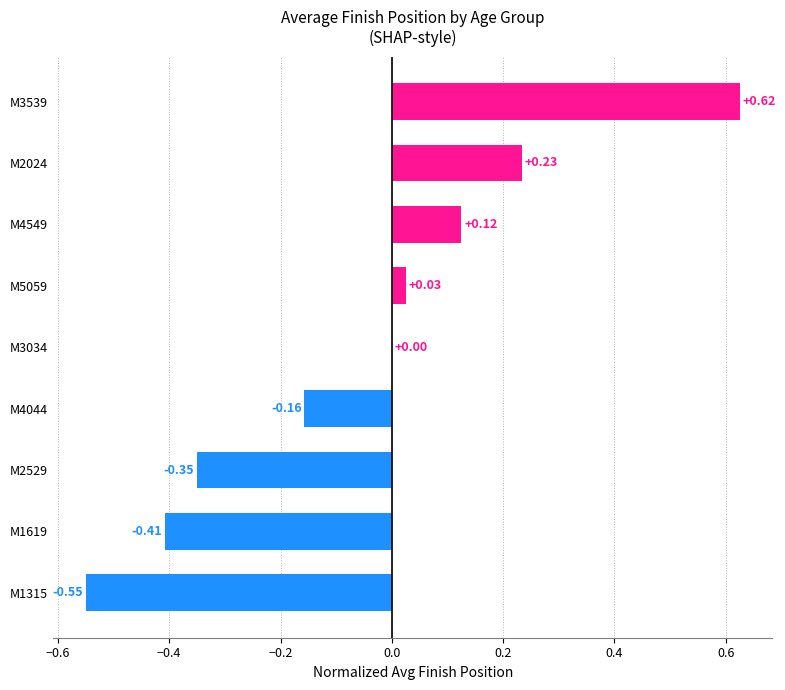

Count the number of categories in the chart.

9